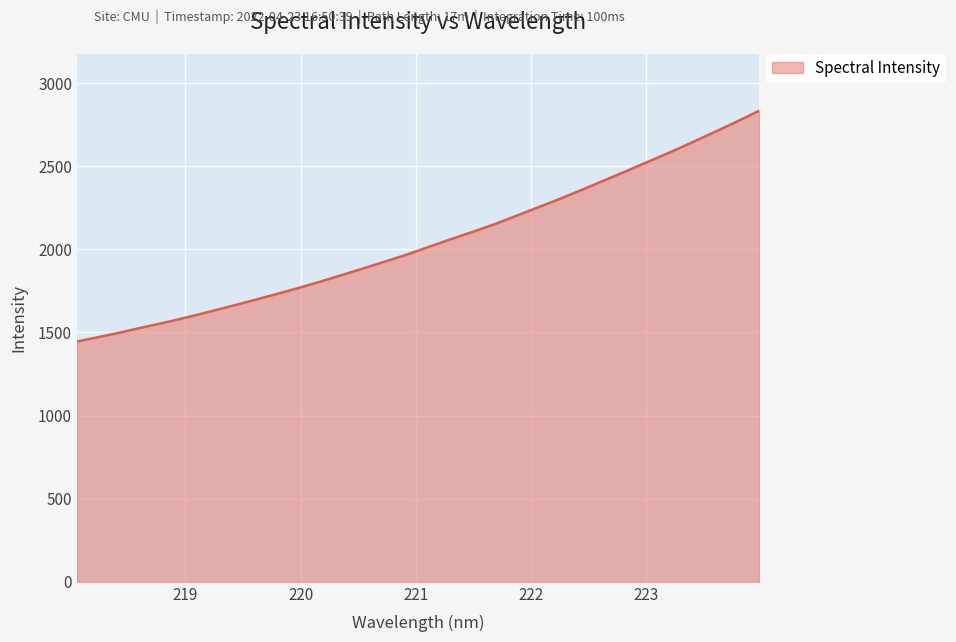

What is the minimum value shown in the chart?

1446.0